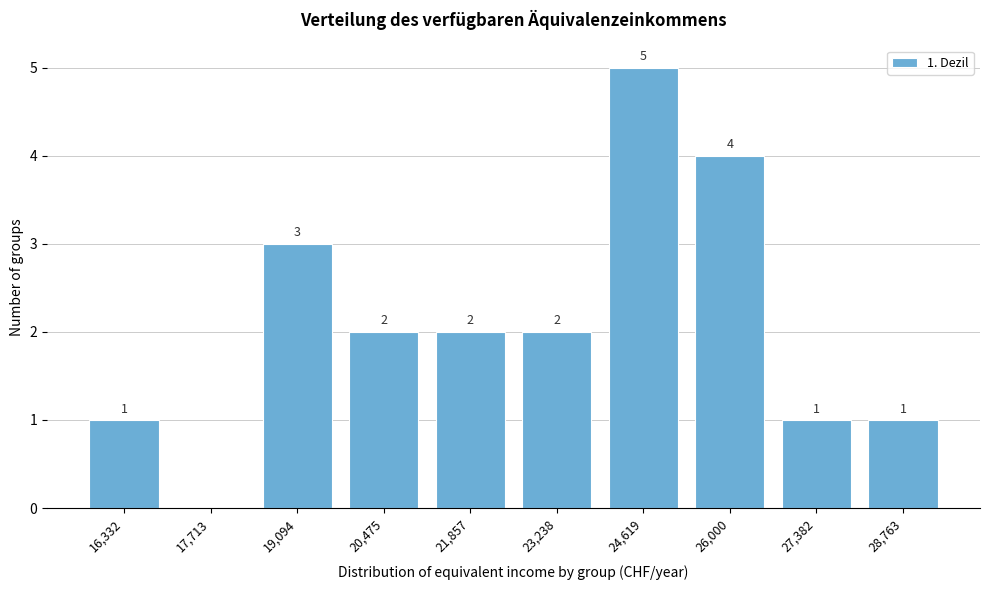

Reading left to right, list all the values displayed in this chart.

16,332=1	17,713=0	19,094=3	20,475=2	21,857=2	23,238=2	24,619=5	26,000=4	27,382=1	28,763=1